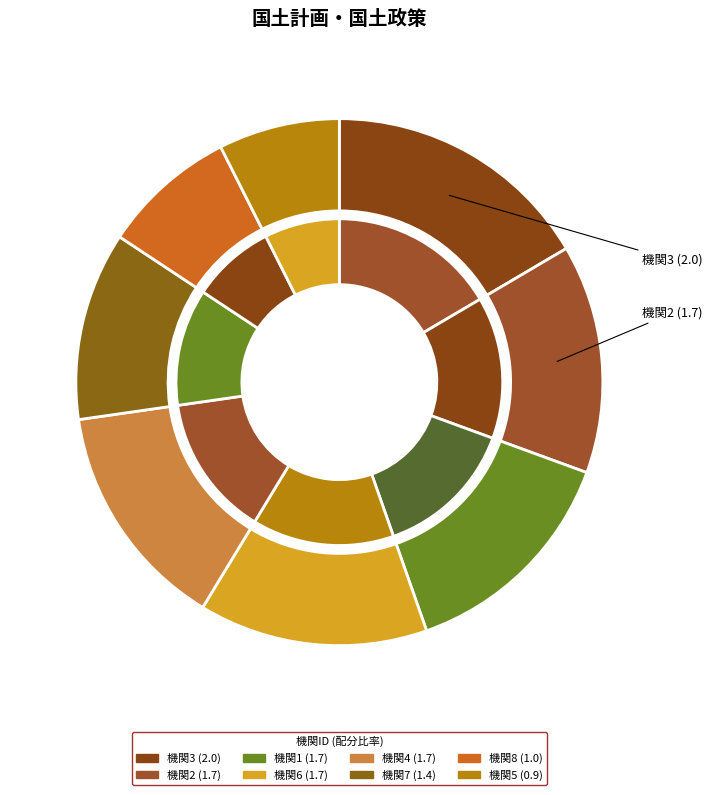

To the nearest percent, what is the difference between the largest and smallest slice percentages?

9%